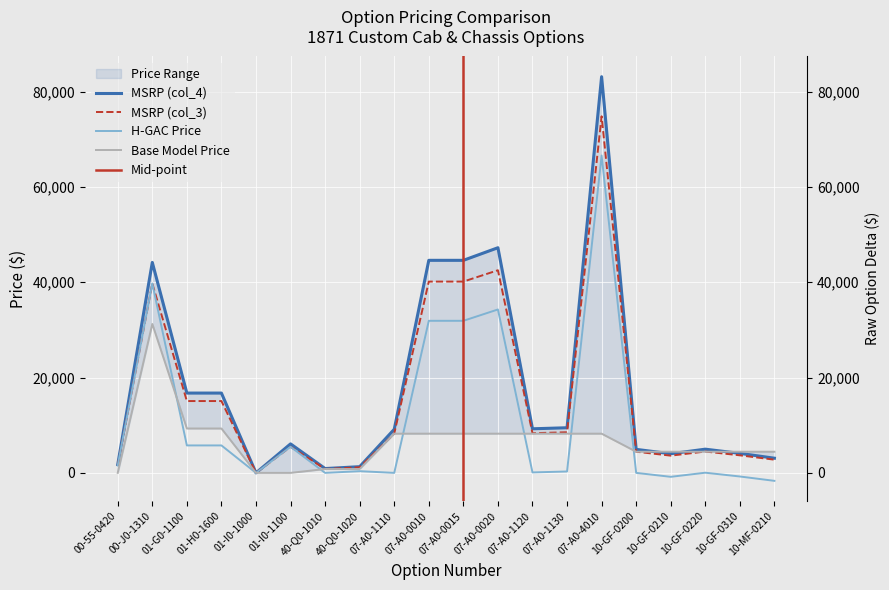

Which label corresponds to the smallest value in the chart?

10-MF-0210